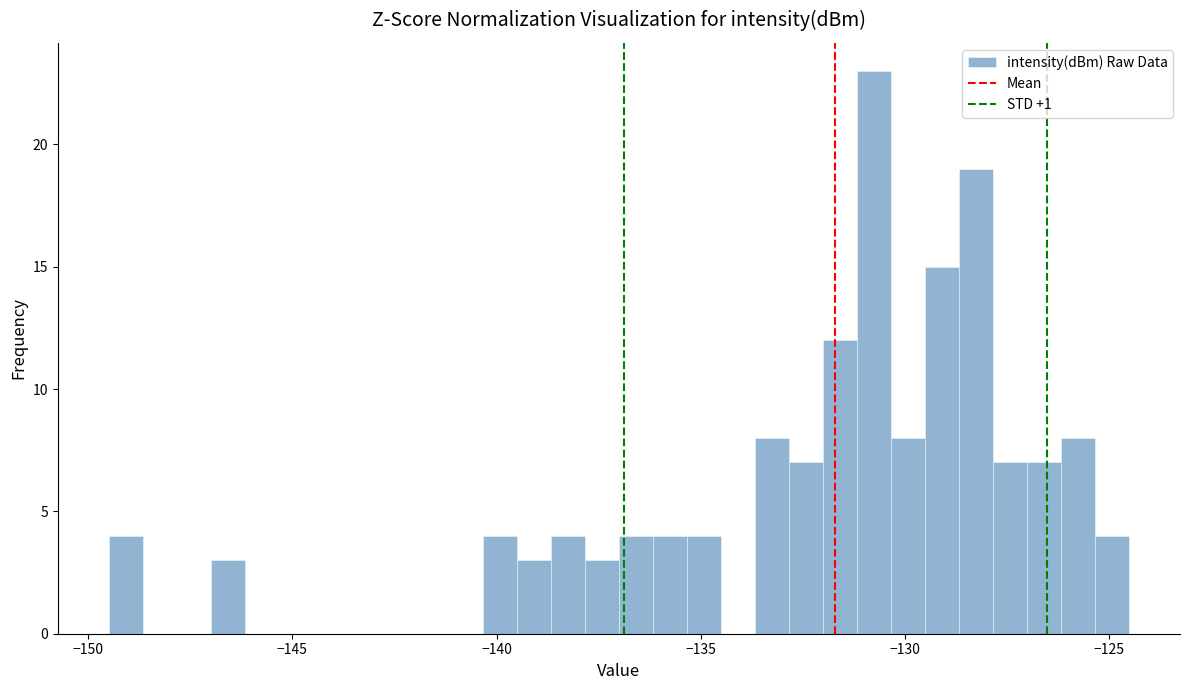

Around what value on the x-axis is the tallest bar? Give the approximate position of its centre, as read against the axis.

-131.0